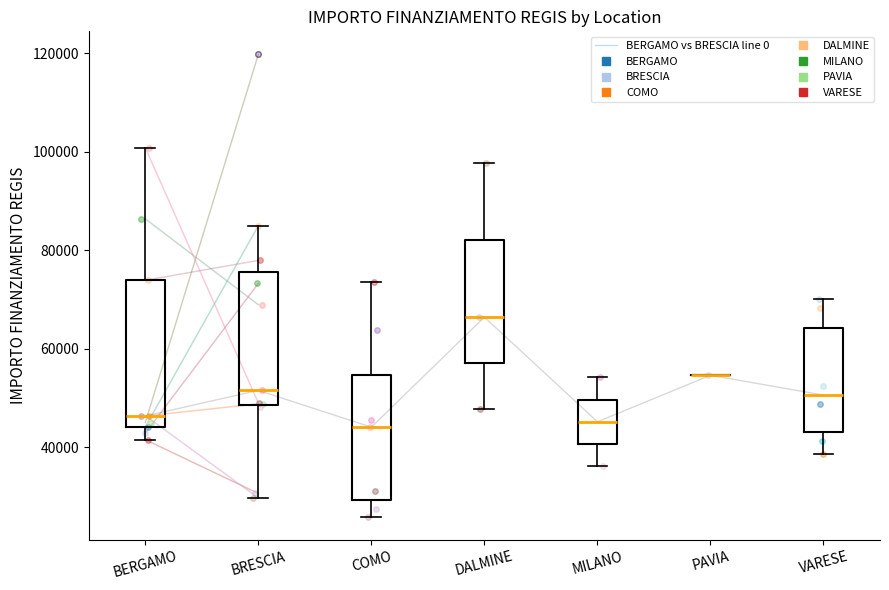

Reading left to right, transcribe this box plot: for each box, give where its median line is, the range the box spans, and where its two whiskers end, as read against the y-axis. The values are not printed on the chart, so give them approximately, as read against the axis.

BERGAMO: median 46000, box 44000 to 74000, whiskers 42000 to 100000
BRESCIA: median 52000, box 48000 to 76000, whiskers 30000 to 84000
COMO: median 44000, box 30000 to 54000, whiskers 26000 to 74000
DALMINE: median 66000, box 58000 to 82000, whiskers 48000 to 98000
MILANO: median 46000, box 40000 to 50000, whiskers 36000 to 54000
PAVIA: box collapsed to a line at 54000, whiskers 54000 to 54000
VARESE: median 50000, box 44000 to 64000, whiskers 38000 to 70000